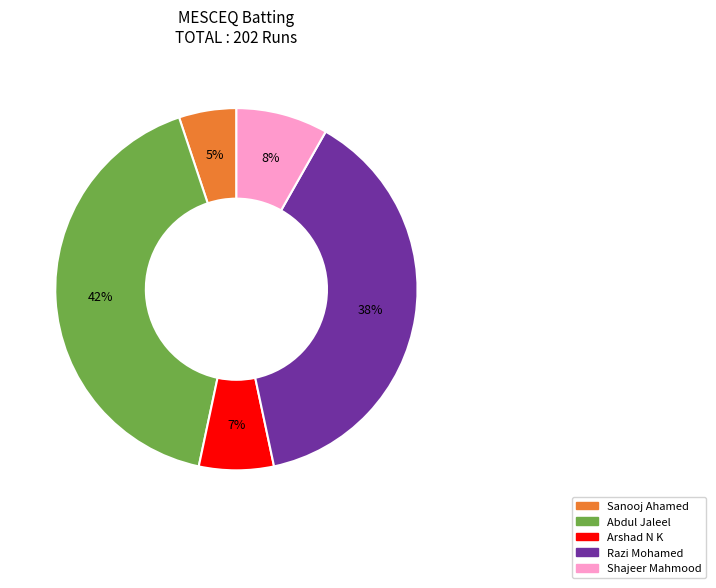

To the nearest percent, what is the average slice percentage?

20%